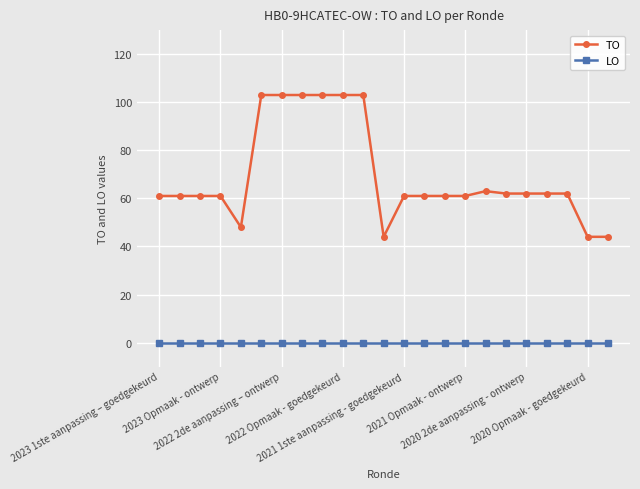

Which series has the largest total across all categories?

TO